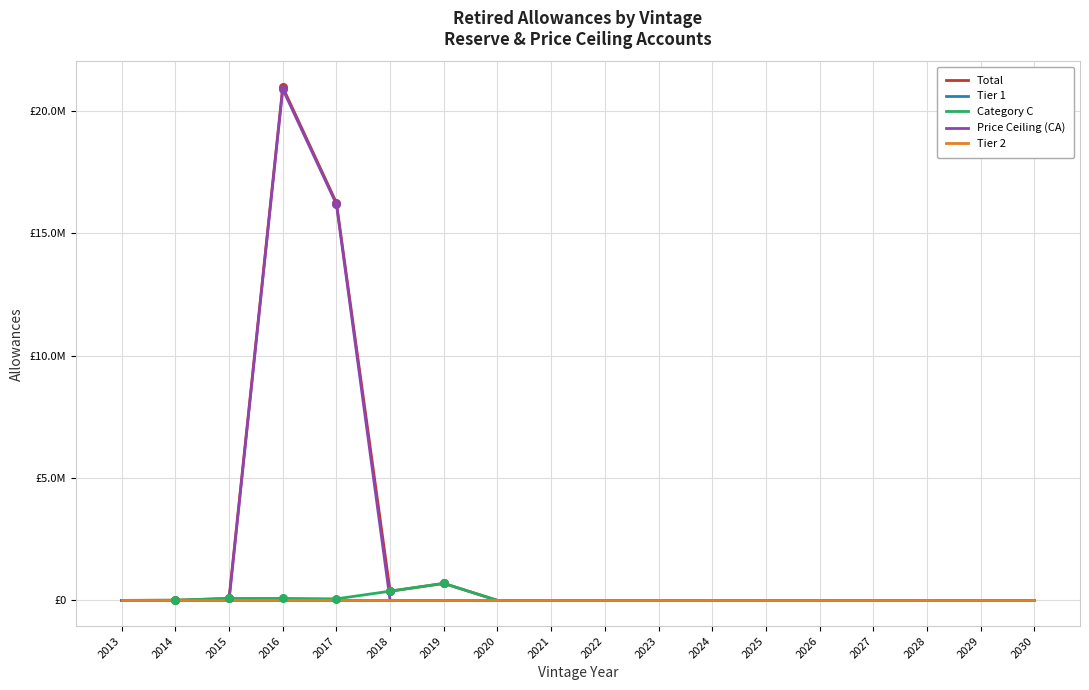

Is the value of Tier 1 at 2022 greater than the value of Price Ceiling (CA) at 2028?

No